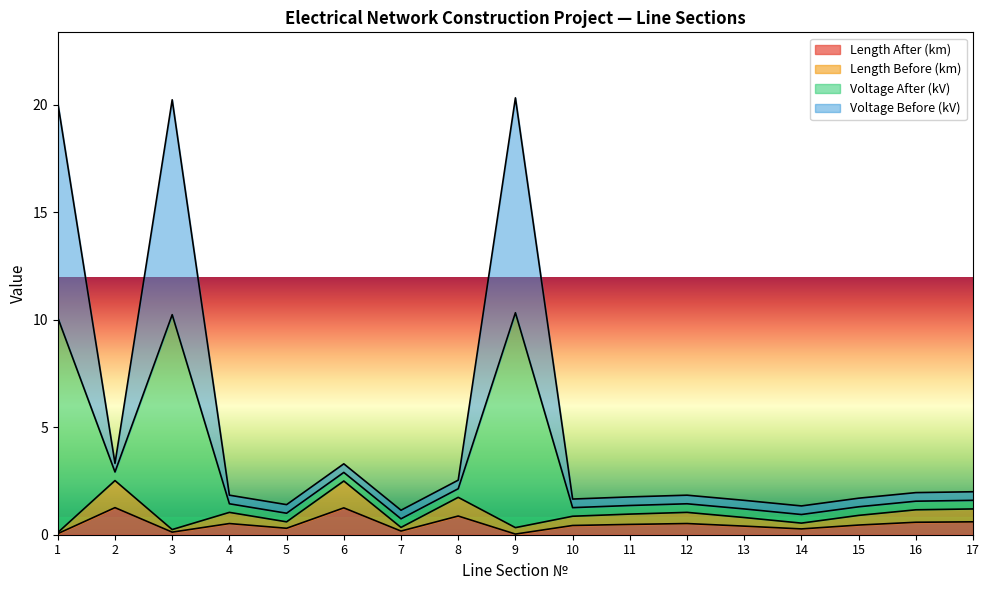

The Length Before (km) series shows 0.3 at 5. True or false?

False